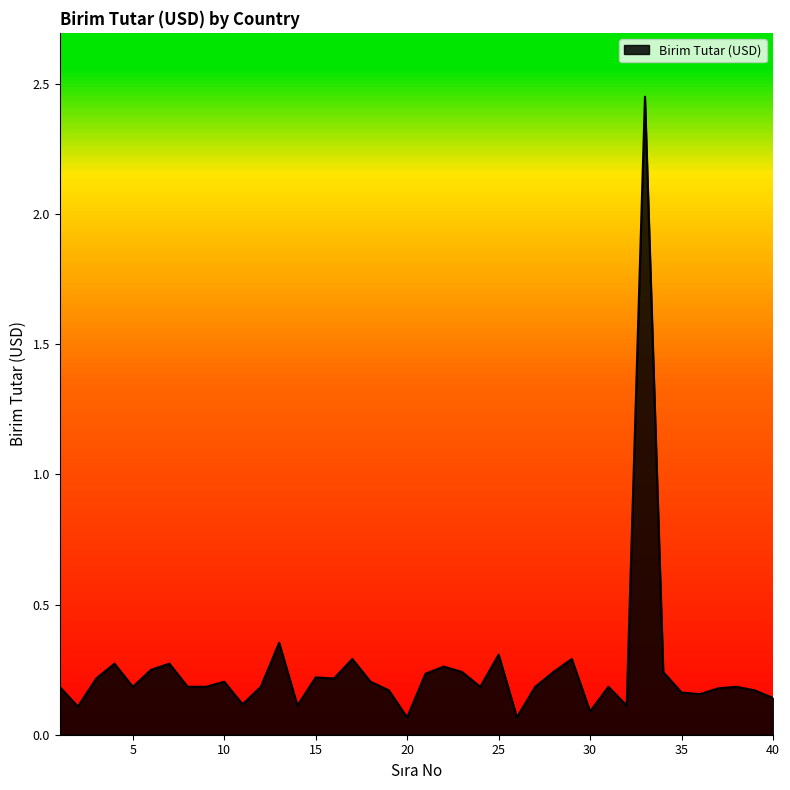

What is the difference between the maximum and minimum values?

2.4